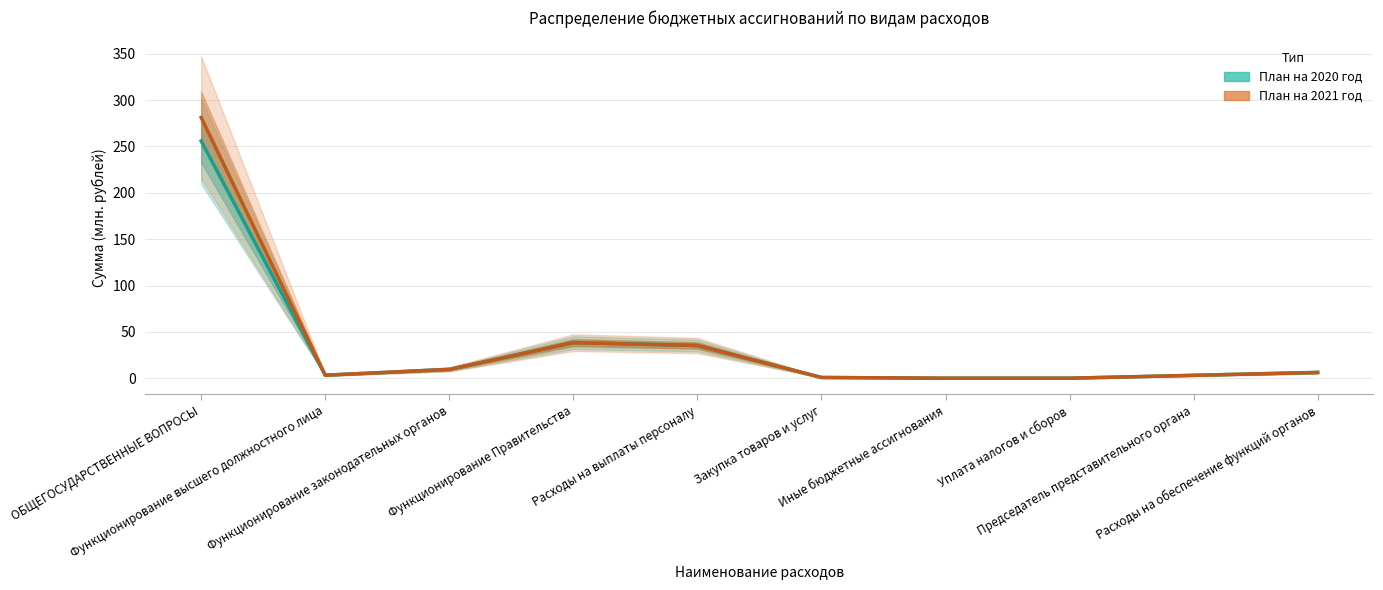

Reading right to left, extract all data points from this chart.

План на 2020 год: Расходы на обеспечение функций органов=6.4	Председатель представительного органа=3.3	Уплата налогов и сборов=0.2	Иные бюджетные ассигнования=0.2	Закупка товаров и услуг=1.0	Расходы на выплаты персоналу=35.4	Функционирование Правительства=38.5	Функционирование законодательных органов=9.7	Функционирование высшего должностного лица=3.4	ОБЩЕГОСУДАРСТВЕННЫЕ ВОПРОСЫ=255.9
План на 2021 год: Расходы на обеспечение функций органов=6.4	Председатель представительного органа=3.3	Уплата налогов и сборов=0.2	Иные бюджетные ассигнования=0.2	Закупка товаров и услуг=1.0	Расходы на выплаты персоналу=35.4	Функционирование Правительства=38.5	Функционирование законодательных органов=9.7	Функционирование высшего должностного лица=3.4	ОБЩЕГОСУДАРСТВЕННЫЕ ВОПРОСЫ=281.2